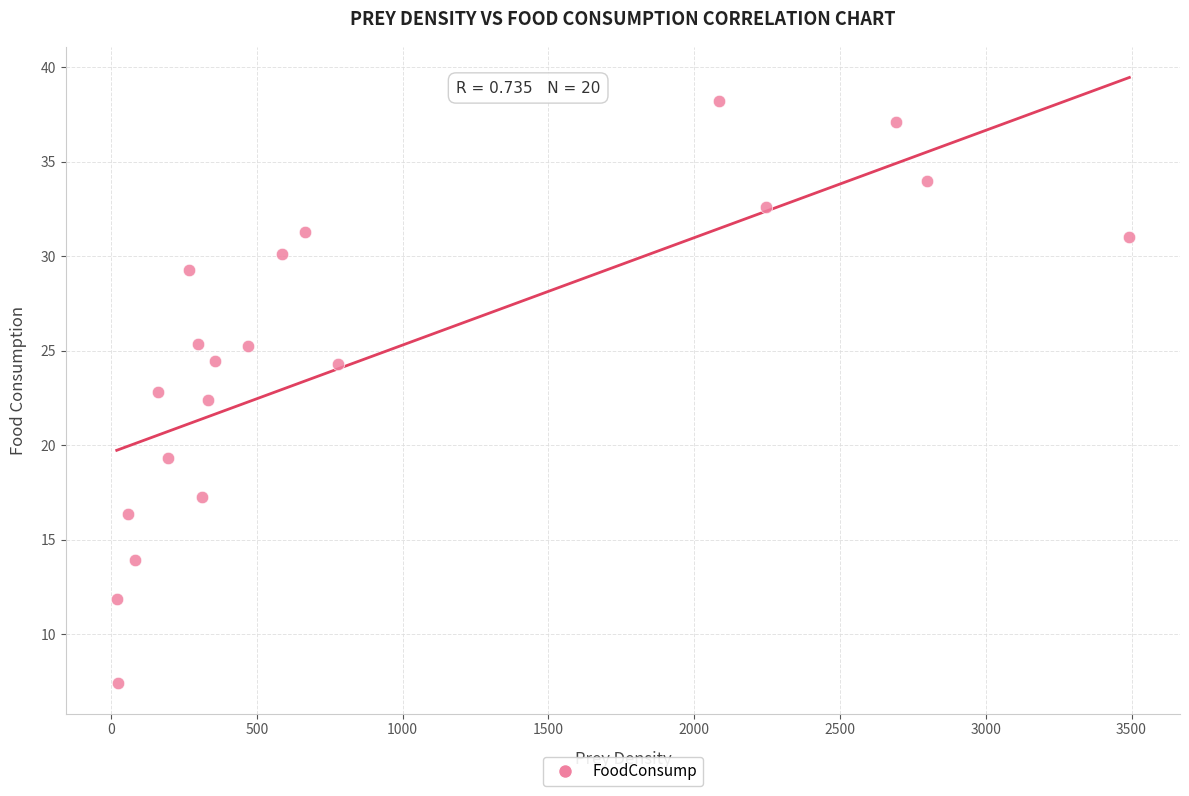

What Y value in the scatter plot is closest to 22?

22.4